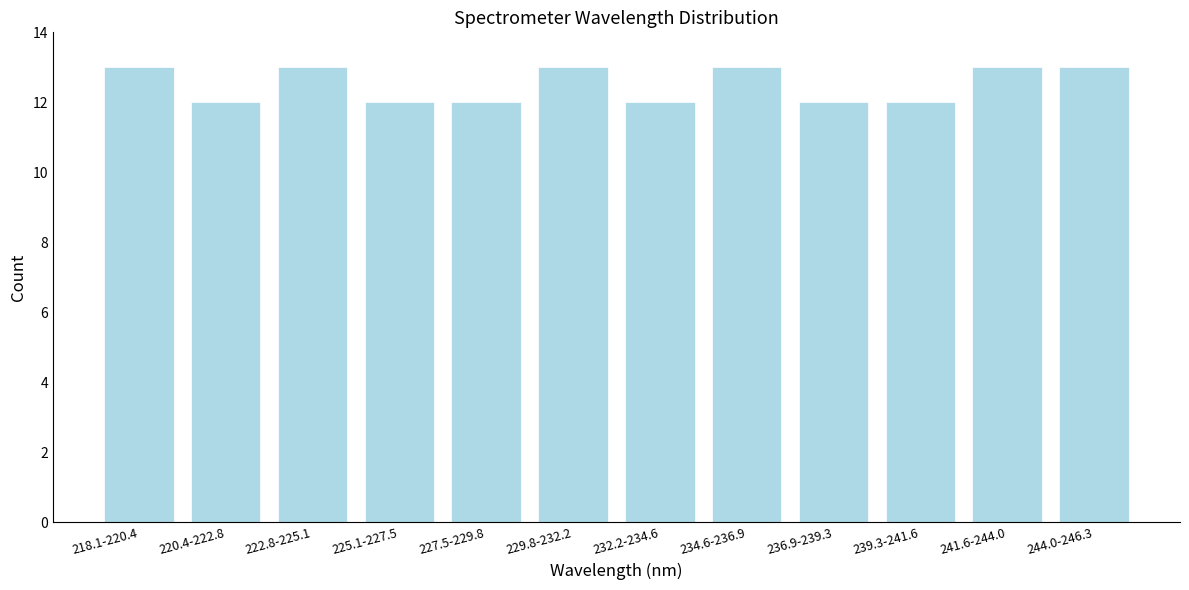

Reading right to left, what are all the values shown in this chart?

244.0-246.3=13	241.6-244.0=13	239.3-241.6=12	236.9-239.3=12	234.6-236.9=13	232.2-234.6=12	229.8-232.2=13	227.5-229.8=12	225.1-227.5=12	222.8-225.1=13	220.4-222.8=12	218.1-220.4=13